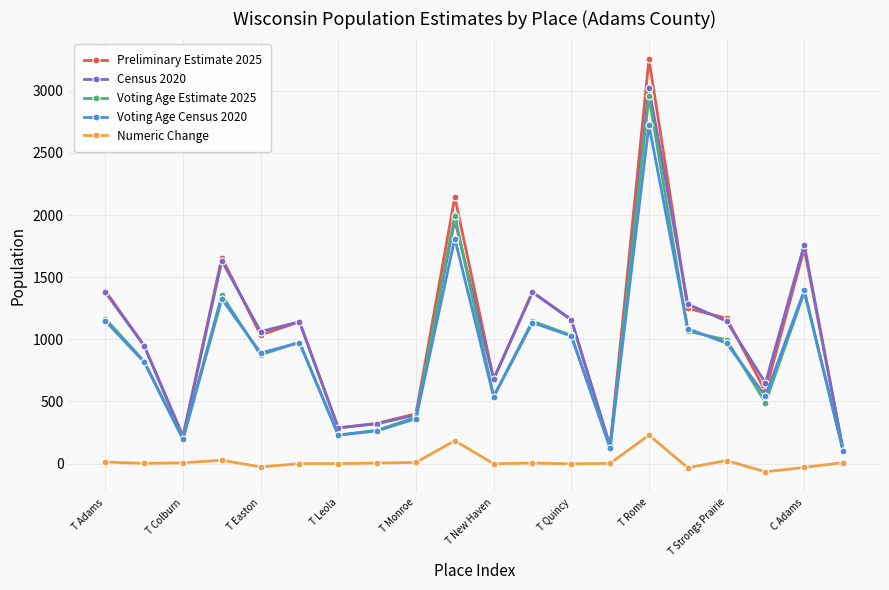

True or false: Census 2020 has more than 2 points higher than both neighbors.

True